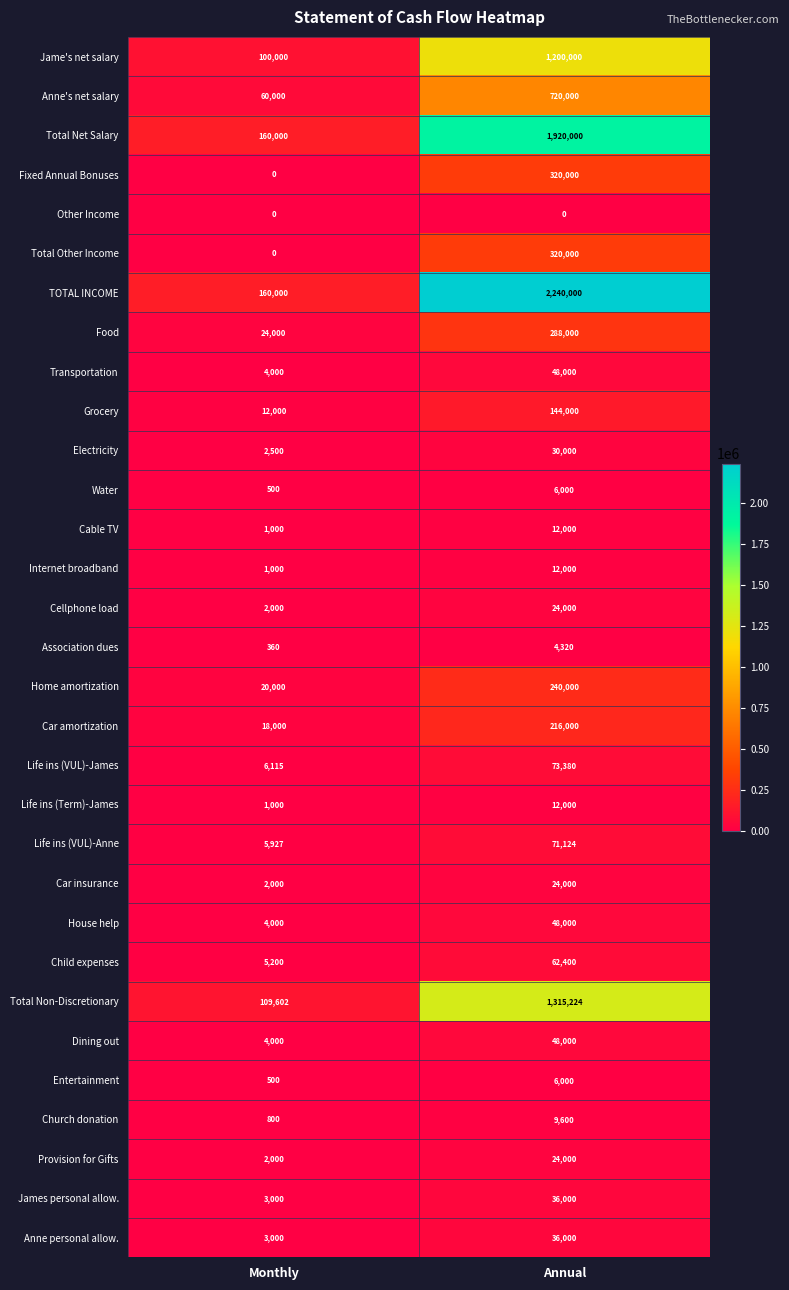

List the labels in order of Total Net Salary value, smallest first.

Monthly, Annual